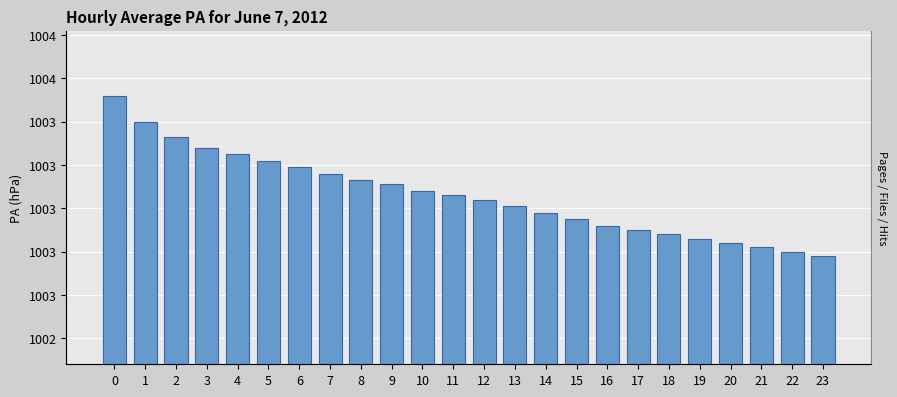

Are the bars grouped side by side (vs. stacked)?

No